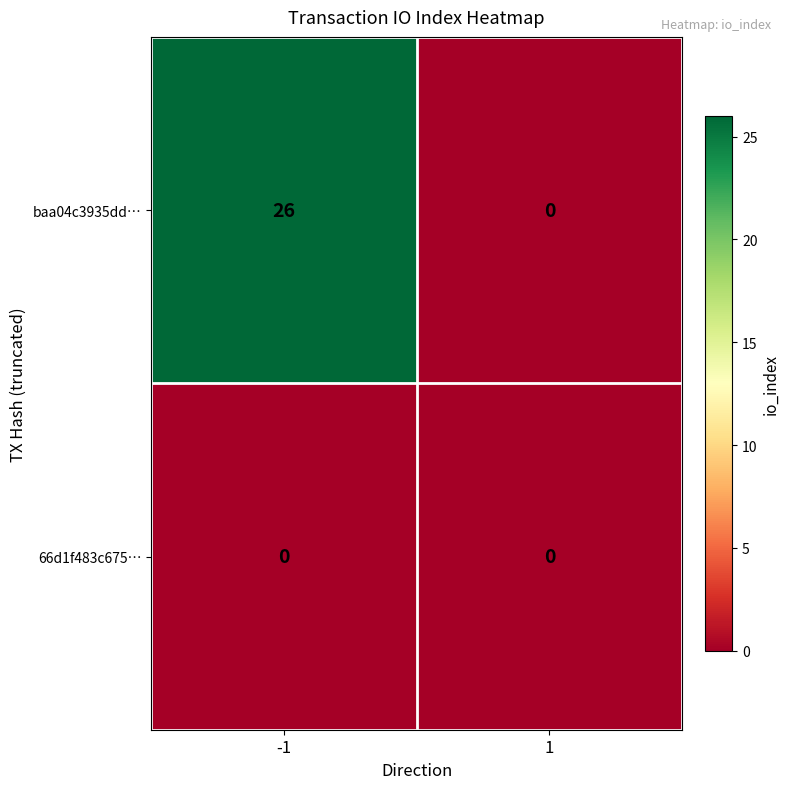

Reading left to right, what are all the values shown in this chart?

baa04c3935dd…: 26	0
66d1f483c675…: 0	0